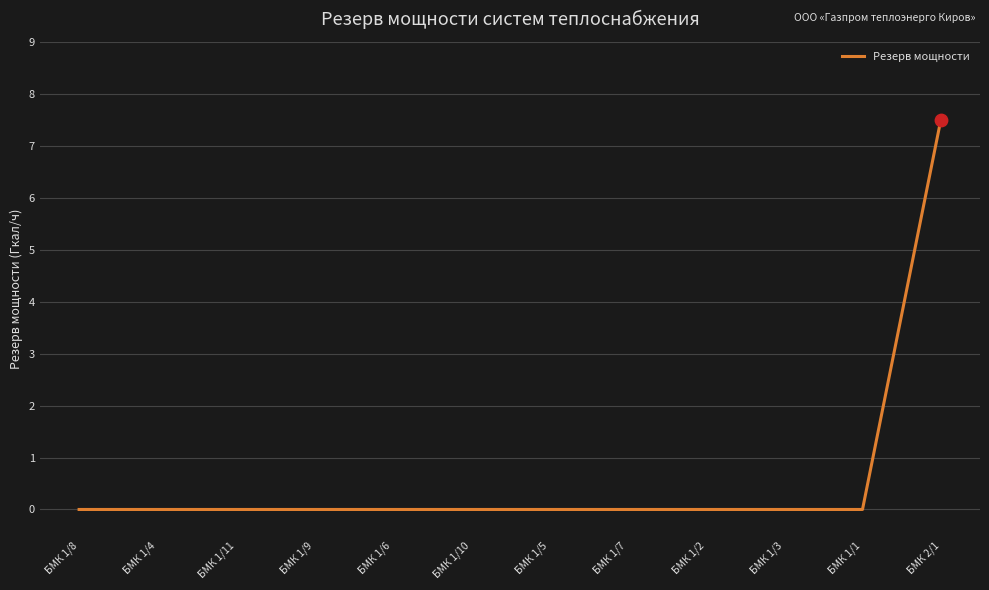

Between БМК 2/1 and БМК 1/10, which is larger?

БМК 2/1